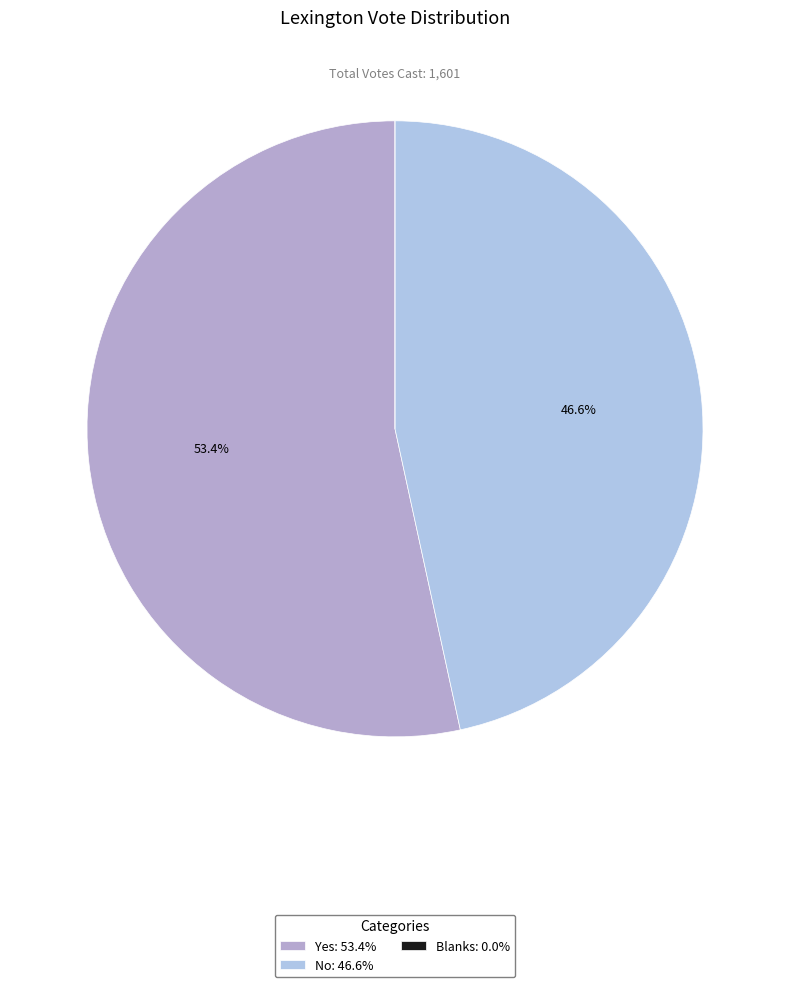

Is the sum of Blanks and Yes greater than half?

Yes